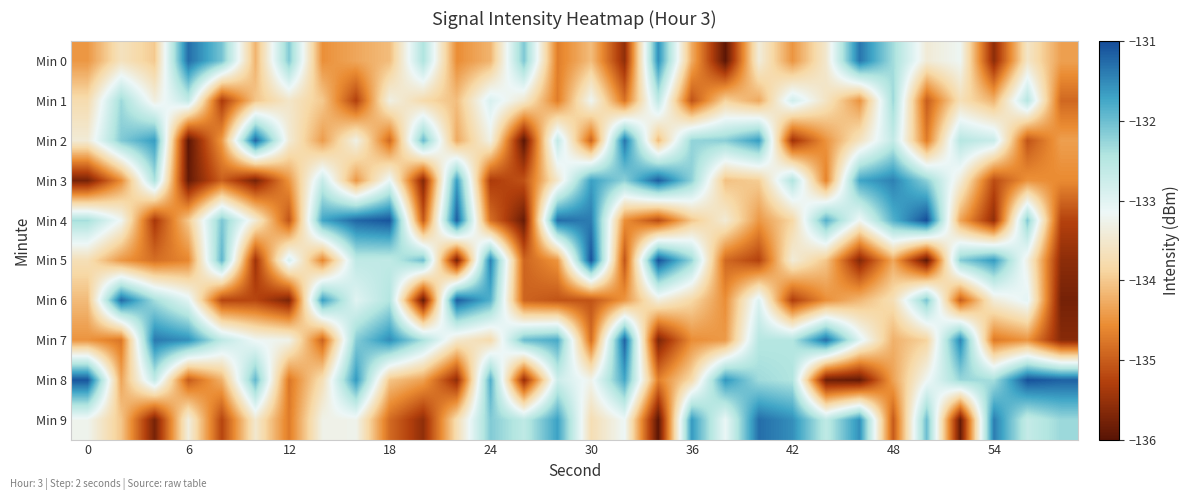

Reading left to right, extract all data points from this chart.

Min 0: -134.5	-133.6	-134.0	-131.3	-132.1	-134.2	-132.1	-134.5	-134.3	-134.1	-132.4	-134.6	-134.2	-132.1	-134.7	-134.1	-135.6	-131.5	-134.3	-136.0	-133.4	-134.5	-133.5	-131.3	-132.3	-133.4	-133.2	-135.6	-133.6	-134.4
Min 1: -133.8	-132.3	-133.4	-132.6	-135.3	-134.0	-133.6	-134.0	-135.3	-133.3	-133.8	-134.1	-132.9	-133.5	-134.7	-133.2	-134.8	-132.6	-135.1	-133.9	-134.3	-132.8	-133.6	-134.5	-132.3	-135.0	-133.7	-134.2	-132.5	-134.9
Min 2: -133.4	-132.1	-131.6	-136.0	-134.5	-131.2	-133.4	-134.4	-133.3	-134.9	-132.0	-134.3	-133.3	-136.0	-132.6	-134.9	-131.3	-134.1	-132.2	-132.2	-131.6	-135.4	-134.5	-133.6	-132.6	-134.7	-132.5	-132.7	-135.1	-134.4
Min 3: -135.8	-134.6	-132.4	-135.9	-135.0	-135.7	-134.5	-132.7	-134.5	-133.1	-135.7	-131.7	-135.3	-135.1	-133.5	-131.7	-132.2	-131.1	-132.2	-134.1	-134.0	-132.4	-134.6	-131.7	-131.4	-132.2	-133.4	-135.2	-134.5	-134.6
Min 4: -132.4	-133.2	-135.4	-134.0	-132.1	-133.4	-135.1	-131.7	-131.2	-131.1	-135.0	-131.1	-134.8	-135.9	-131.3	-131.4	-134.5	-135.2	-134.0	-133.4	-134.5	-133.9	-131.8	-133.2	-131.8	-131.0	-134.3	-135.5	-132.1	-135.3
Min 5: -133.7	-134.5	-134.8	-134.6	-131.9	-135.4	-132.9	-134.6	-132.6	-132.6	-132.0	-135.8	-131.4	-134.9	-134.5	-131.1	-135.1	-131.1	-132.2	-134.9	-135.3	-133.4	-134.0	-135.7	-134.3	-135.9	-132.2	-131.6	-133.3	-135.6
Min 6: -134.1	-131.2	-132.3	-133.0	-135.2	-135.2	-135.7	-131.7	-133.0	-132.5	-135.9	-131.2	-131.8	-134.9	-135.1	-135.1	-134.5	-133.4	-133.8	-134.5	-132.9	-135.3	-134.5	-134.2	-133.7	-132.1	-135.0	-133.4	-133.0	-135.8
Min 7: -134.5	-134.8	-131.4	-131.5	-132.6	-133.2	-133.3	-134.9	-132.2	-131.5	-132.4	-133.5	-133.8	-132.0	-131.8	-134.9	-131.2	-135.7	-134.6	-134.4	-132.5	-132.5	-131.3	-133.0	-134.2	-133.9	-131.5	-134.7	-134.5	-135.6
Min 8: -131.1	-134.3	-132.6	-135.0	-134.2	-131.9	-134.8	-133.7	-131.6	-134.0	-134.4	-135.5	-131.8	-135.5	-132.8	-133.3	-131.8	-134.7	-133.8	-131.6	-132.3	-132.4	-135.8	-135.9	-134.4	-133.2	-132.3	-132.4	-131.0	-131.2
Min 9: -133.2	-134.0	-135.8	-133.4	-135.2	-133.5	-134.7	-133.3	-133.3	-134.9	-135.6	-133.7	-132.1	-132.6	-131.7	-133.7	-133.2	-136.0	-131.6	-133.1	-131.3	-131.5	-132.6	-131.5	-135.0	-132.0	-135.9	-131.4	-132.7	-132.3